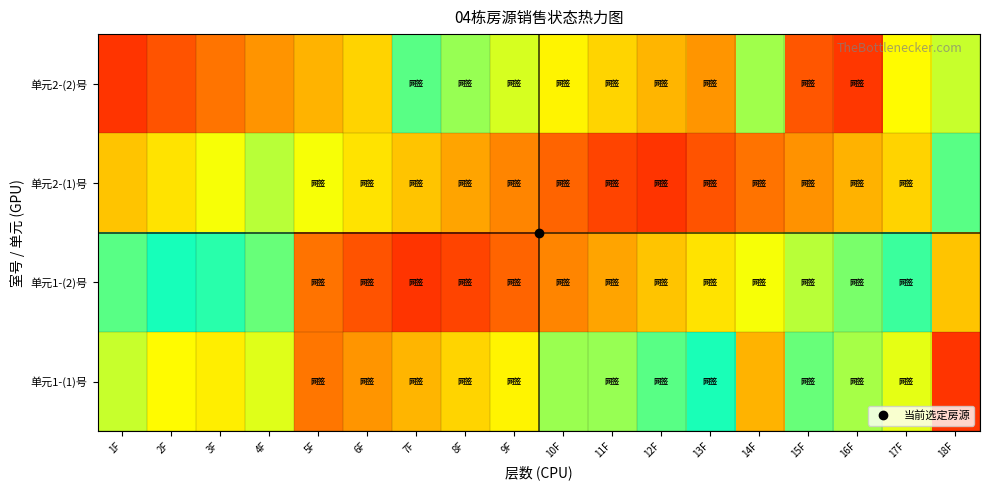

What is the spread (max minus min) of values at 17F?

0.4